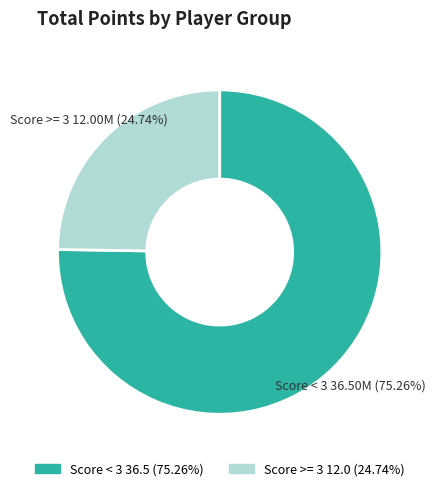

Does any single category account for the majority?

Yes